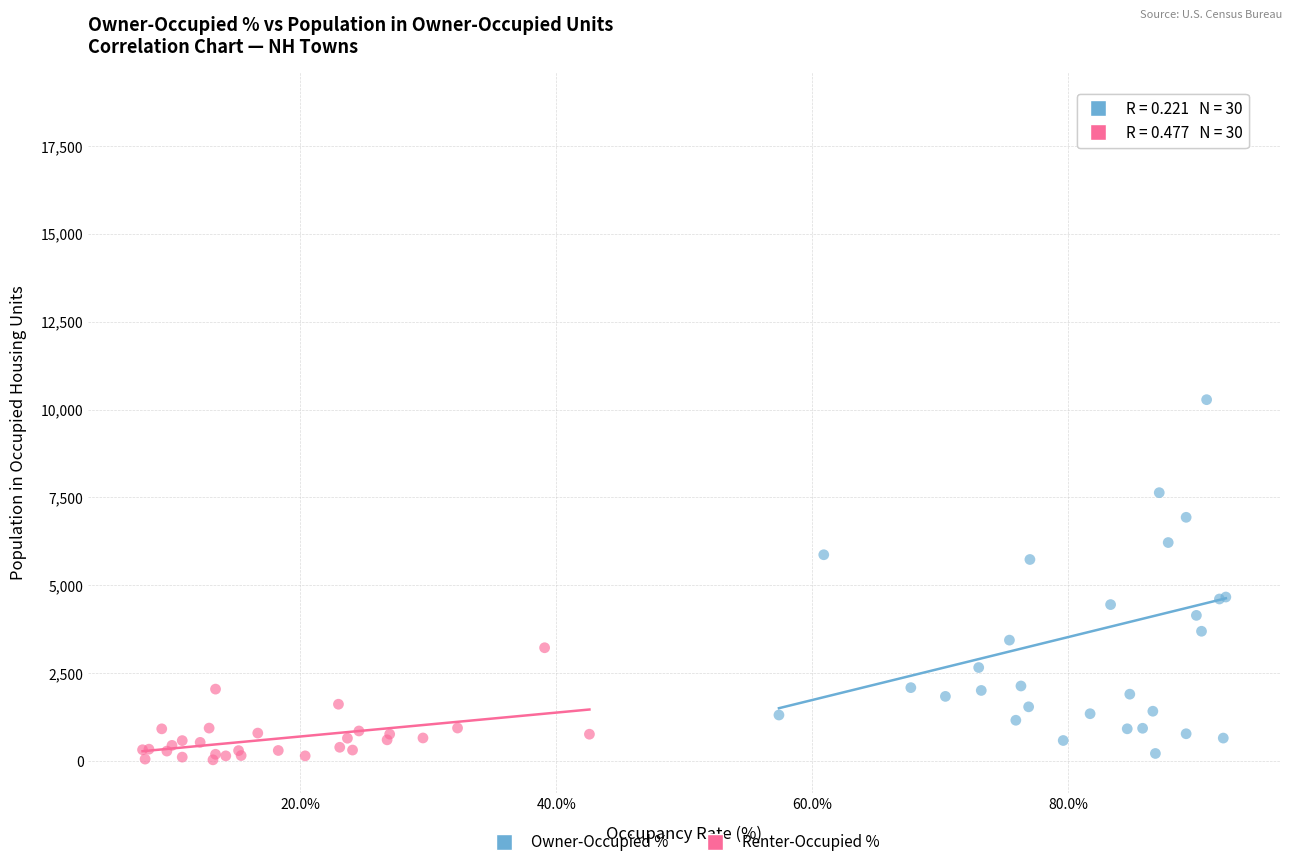

Which series contains the highest Y value?

Owner-Occupied %